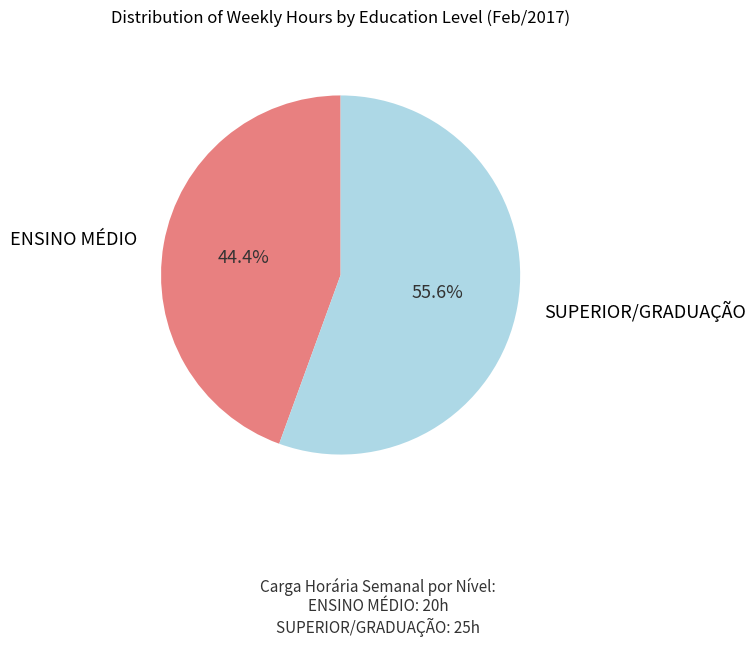

Does any single category account for the majority?

Yes